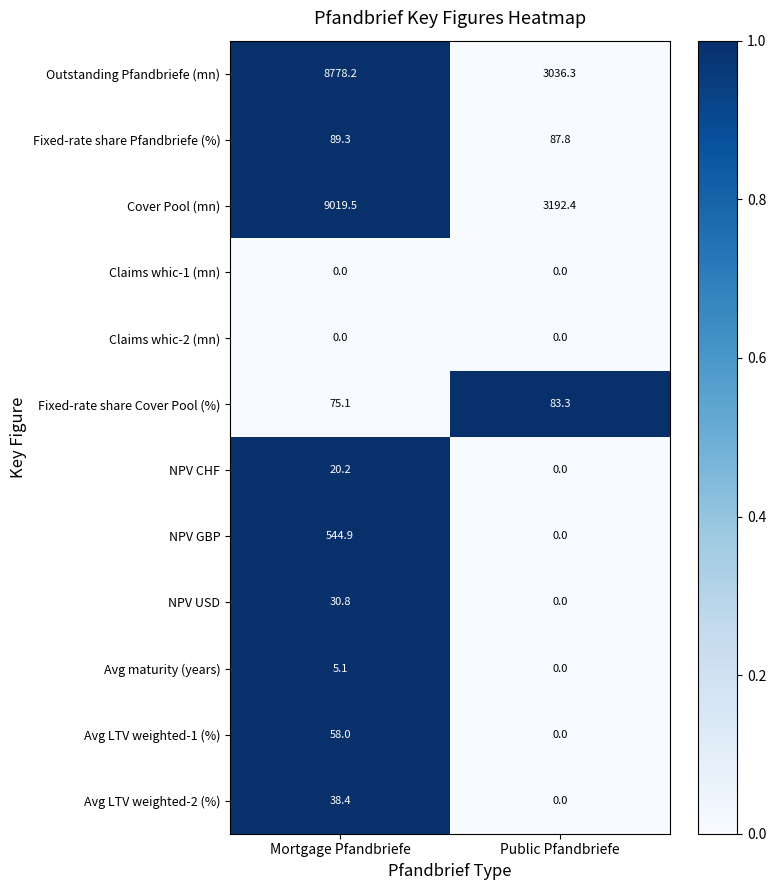

At which label does Outstanding Pfandbriefe (mn) reach its minimum?

Public Pfandbriefe